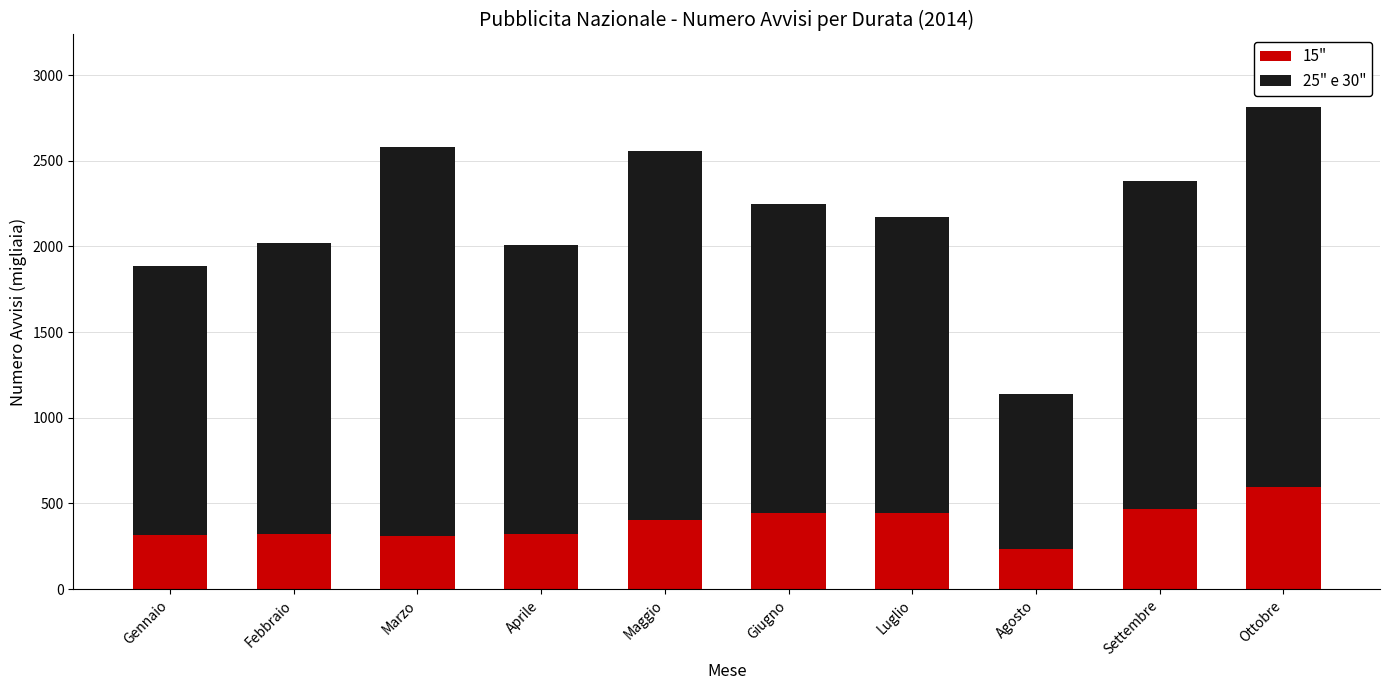

What is the sum of all 15" values?

3861.2